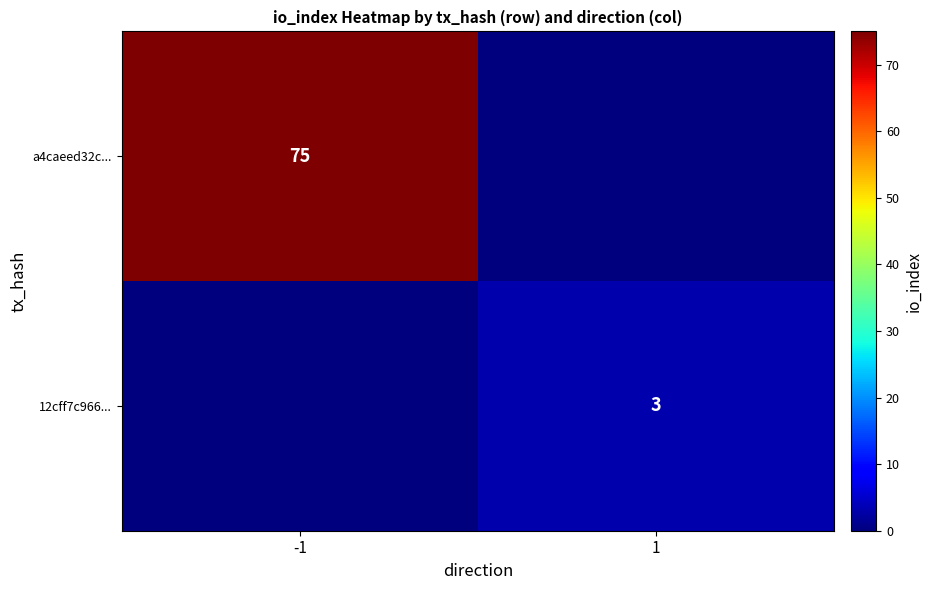

The value of 12cff7c966... at 1 is 1. True or false?

False